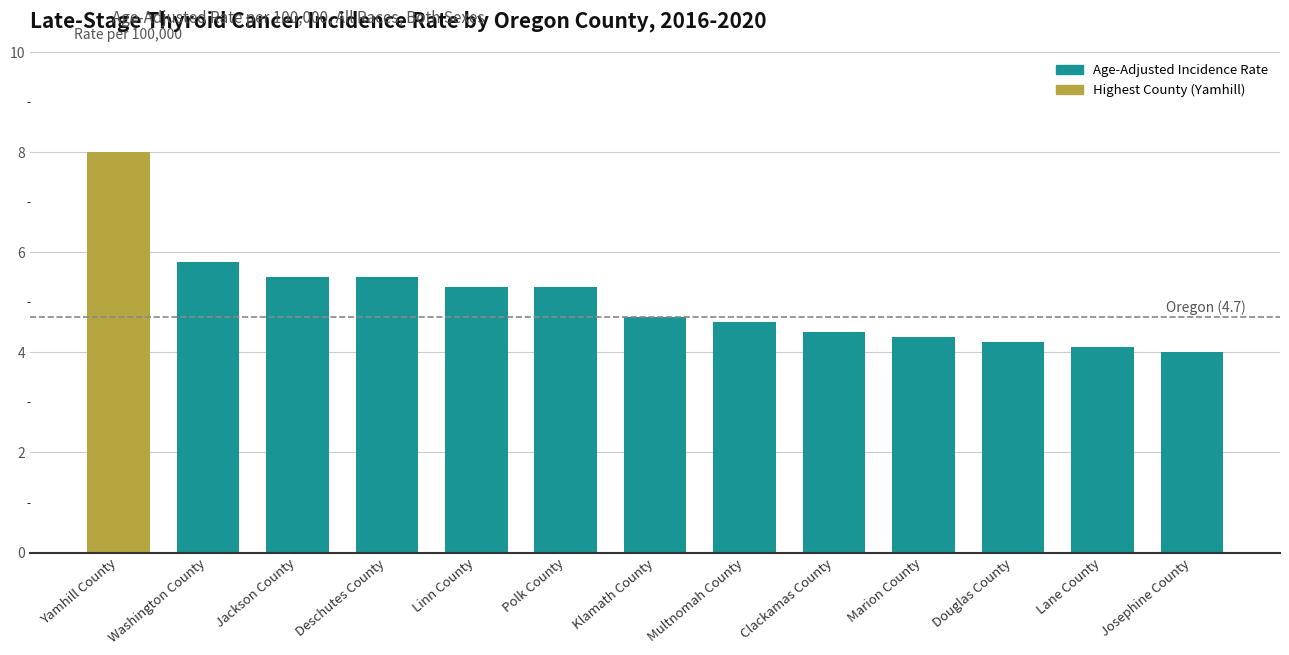

What position from the left is Lane County?

12